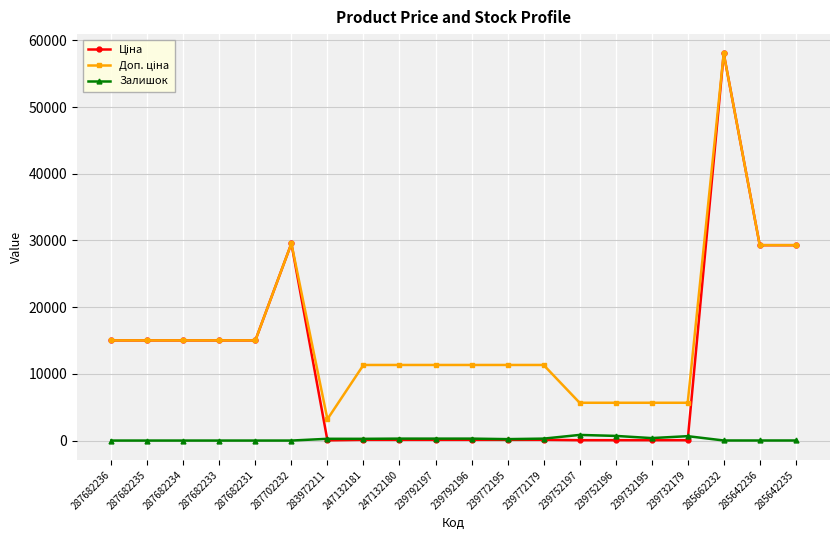

True or false: Залишок has more than 1 interior local peaks.

True